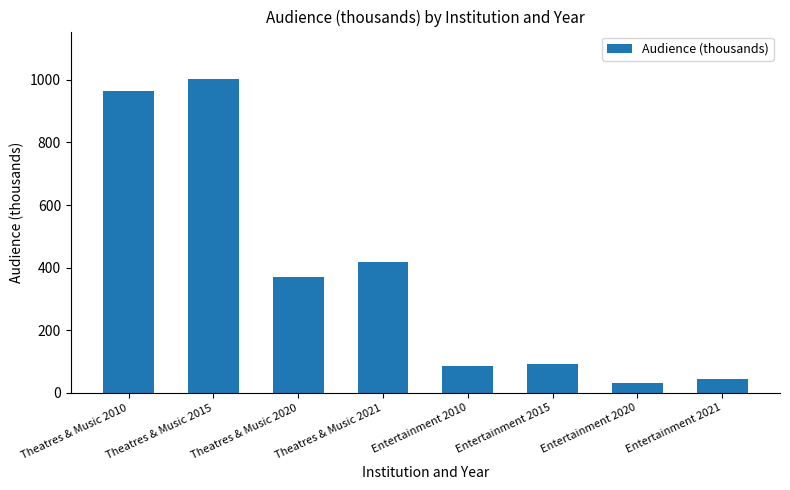

What position from the right is Entertainment 2020?

2